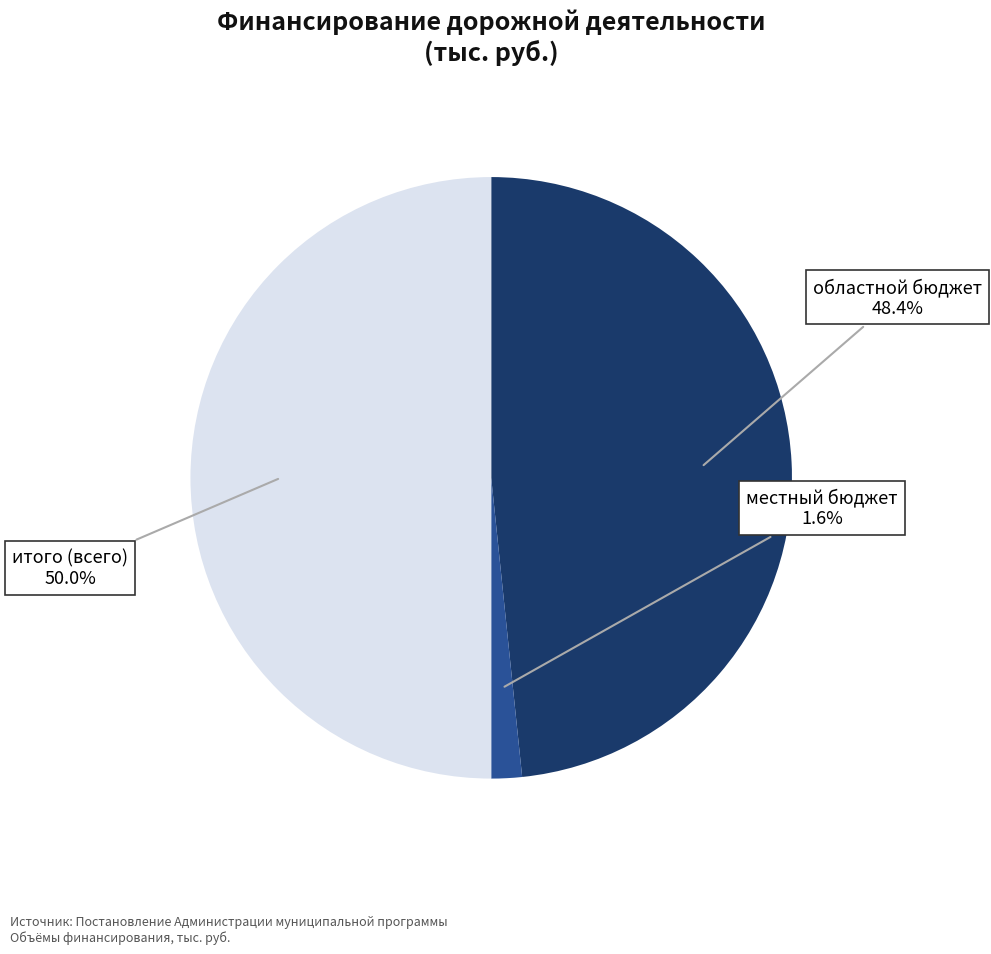

Count the number of slices in the pie.

3